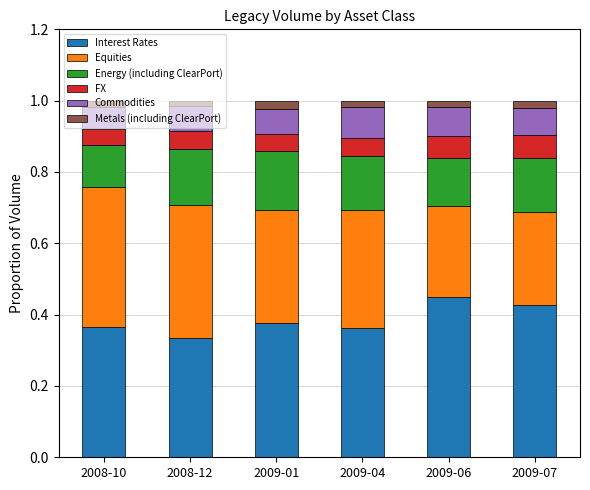

Where is Interest Rates nearest to the value 0?

2008-12